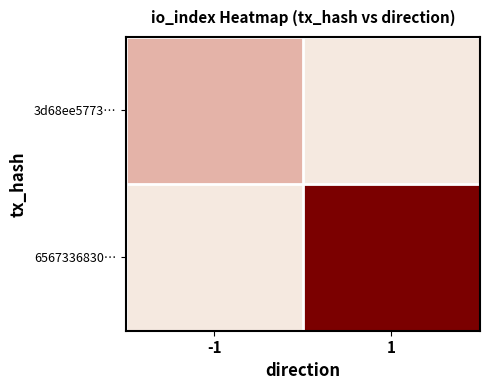

Which series has the widest spread of values?

6567336830…